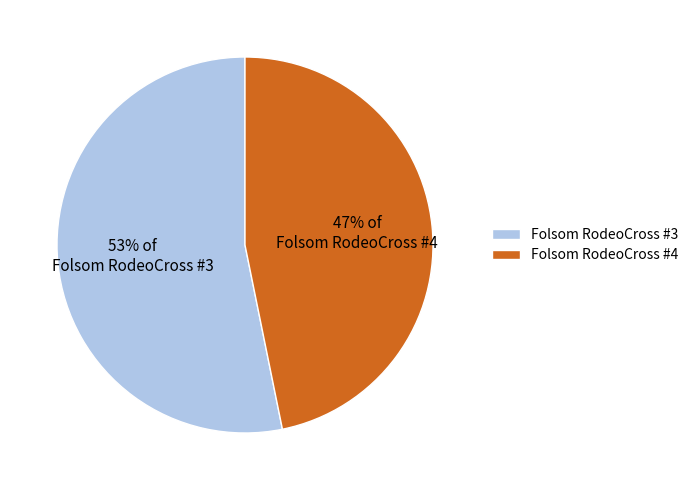

Does Folsom RodeoCross #3 represent more than half of the total?

Yes